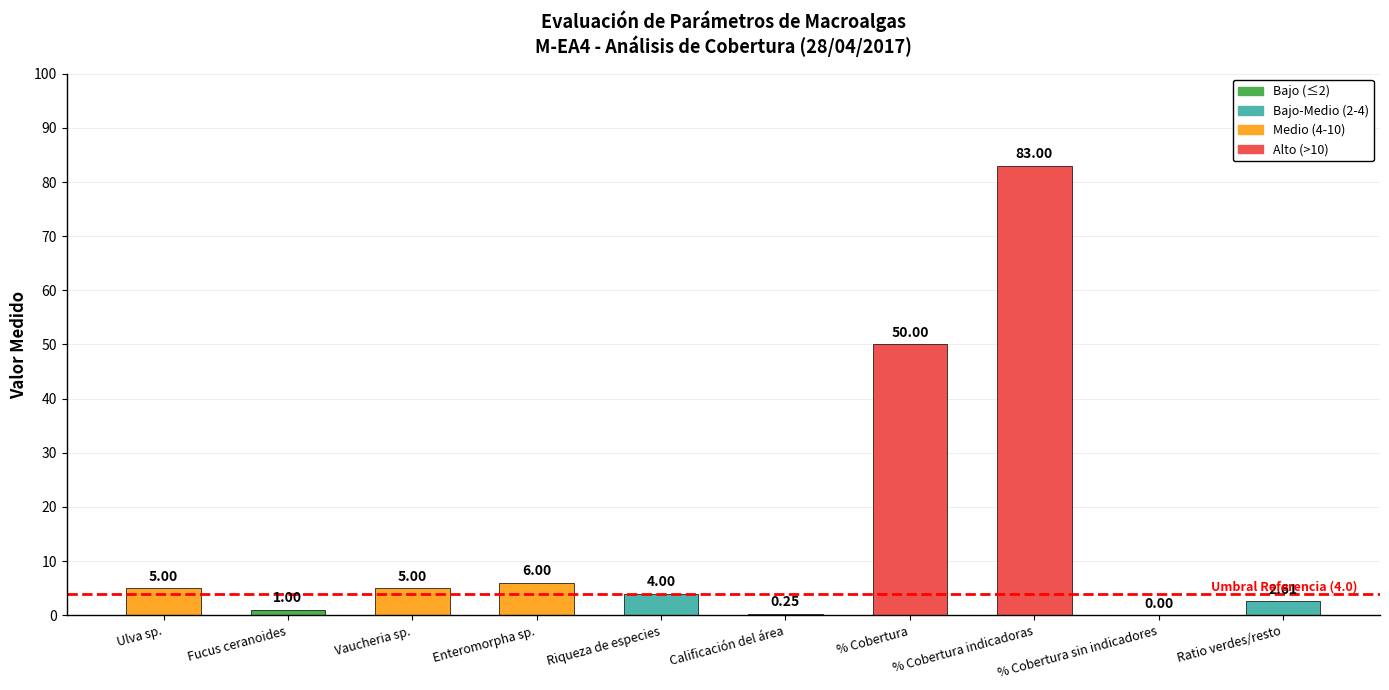

At which label is the value closest to 41?

% Cobertura